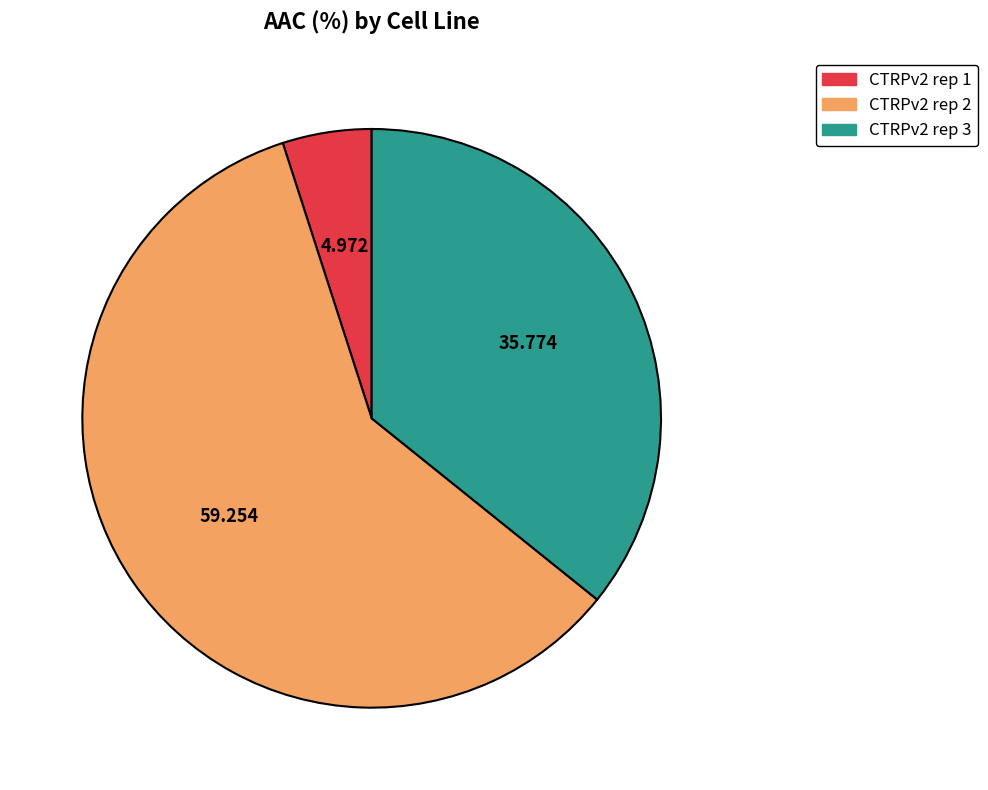

How many segments does this pie chart have?

3